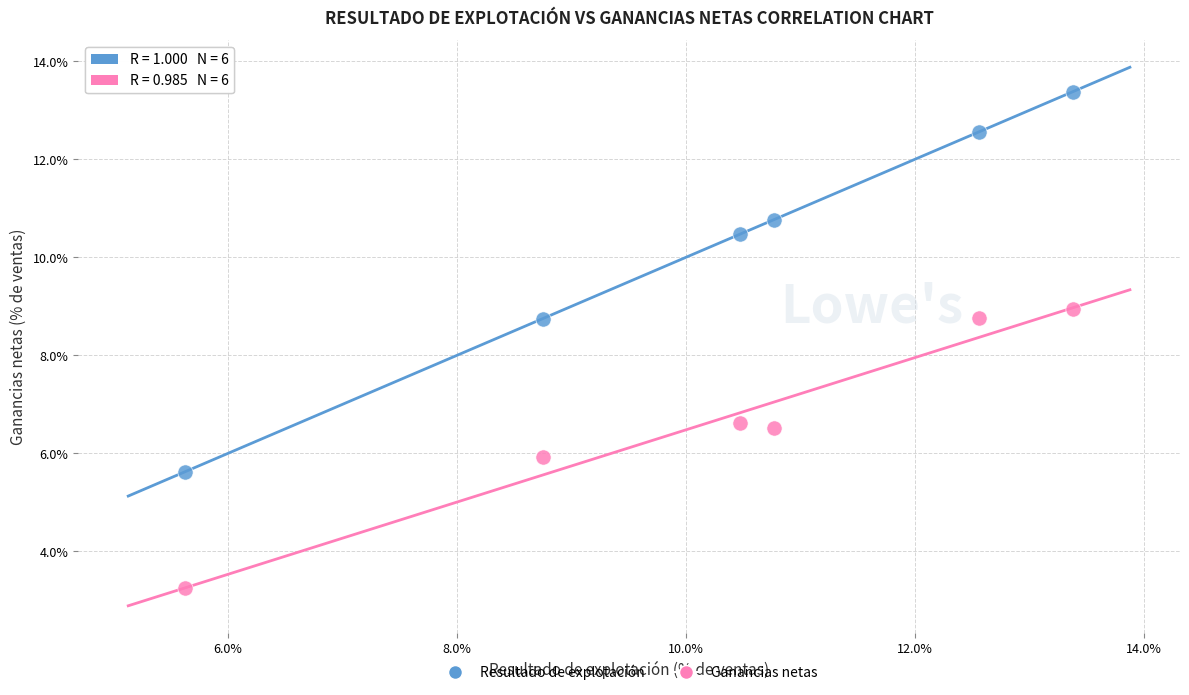

Which series reaches the maximum Y coordinate?

Resultado de explotación